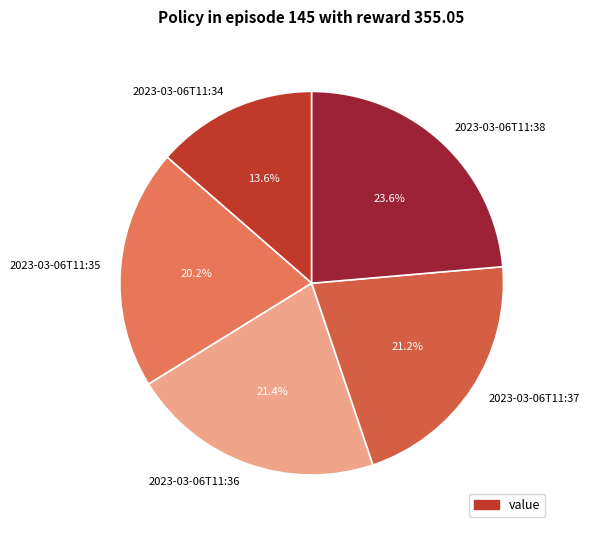

Is the sum of 2023-03-06T11:37 and 2023-03-06T11:38 greater than half?

No